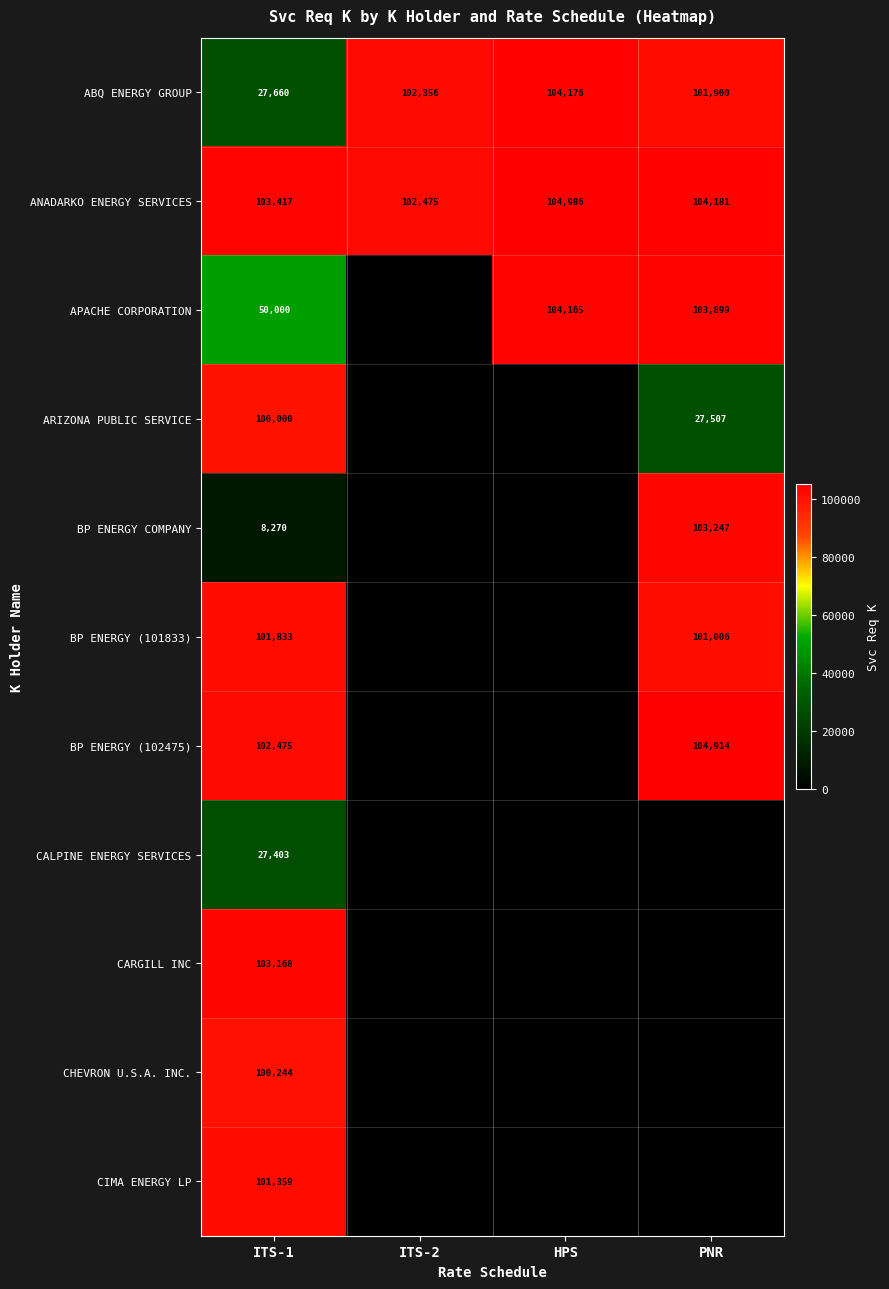

What is the average value of the ANADARKO ENERGY SERVICES series?

103765